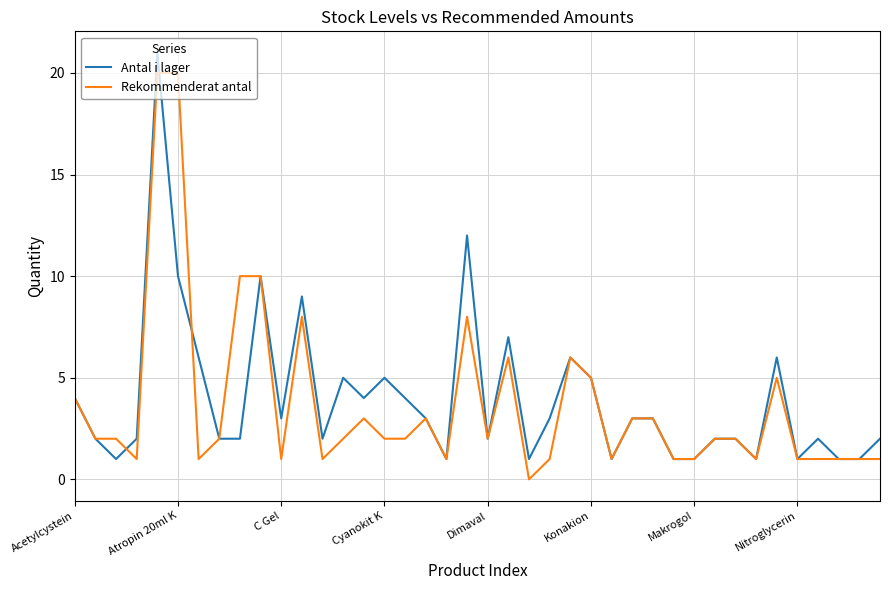

What is the maximum value for Rekommenderat antal?

20